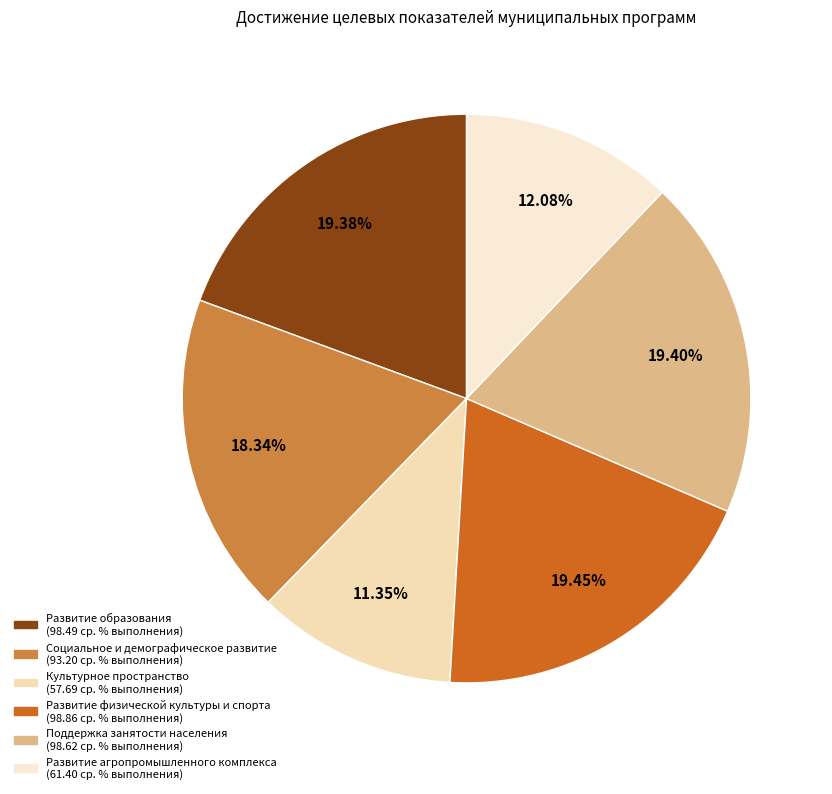

Rank the categories by value from lowest to highest.

Культурное пространство, Развитие агропромышленного комплекса, Социальное и демографическое развитие, Развитие образования, Поддержка занятости населения, Развитие физической культуры и спорта